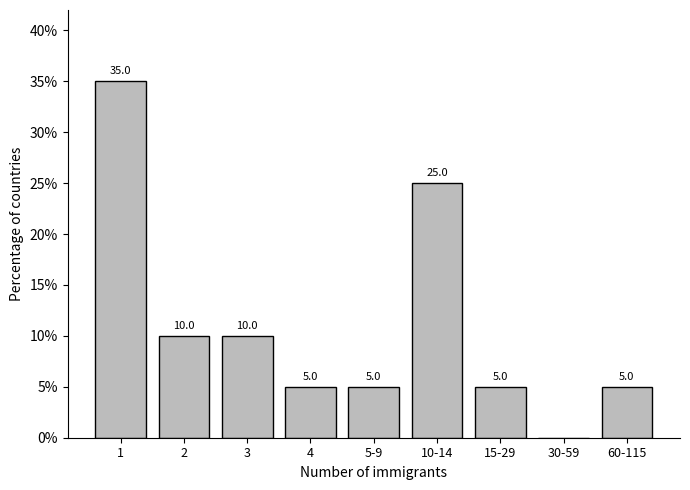

Reading left to right, extract all data points from this chart.

1=35	2=10	3=10	4=5	5-9=5	10-14=25	15-29=5	30-59=0	60-115=5